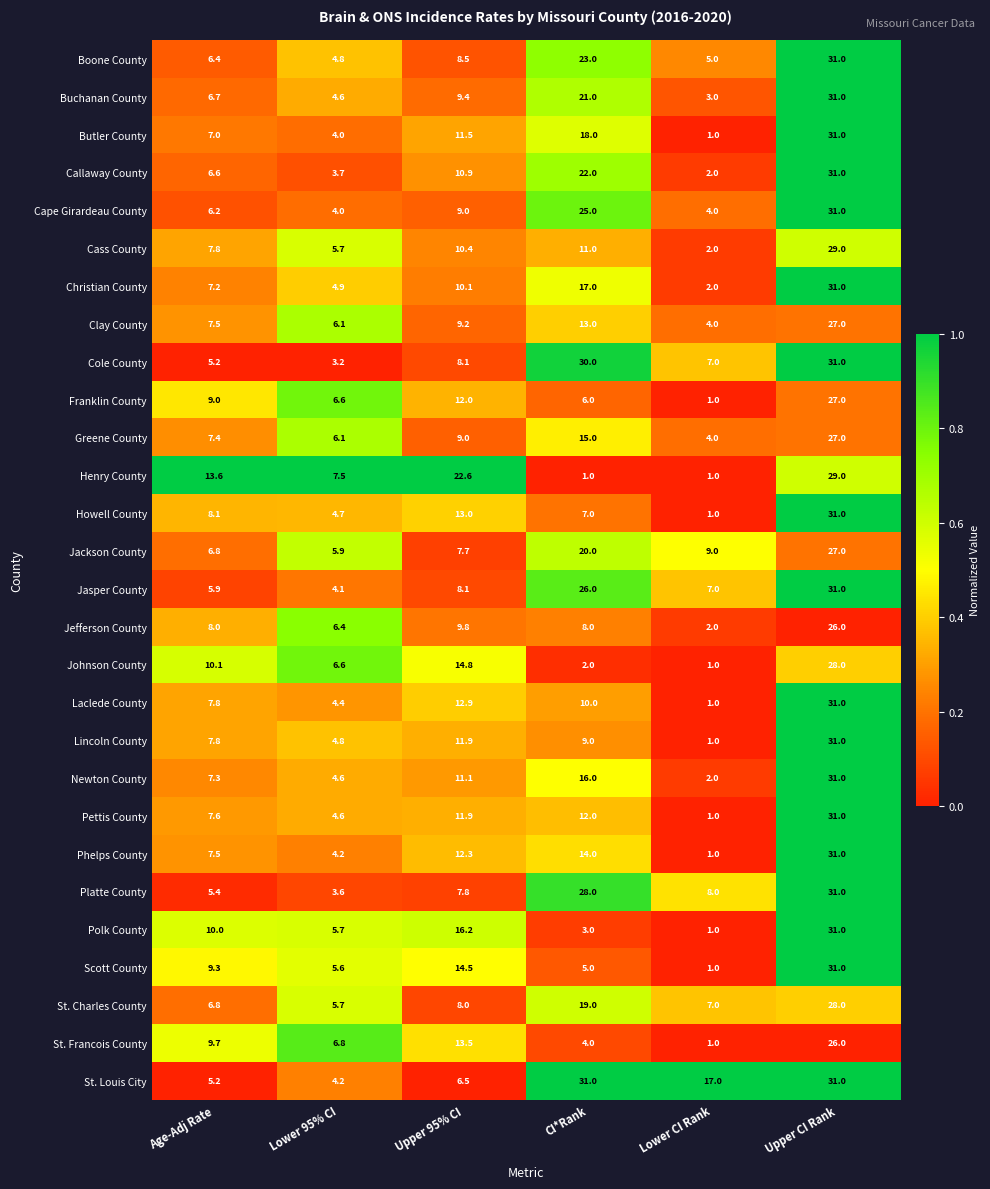

What value does the Scott County series have at Lower 95% CI?

5.6